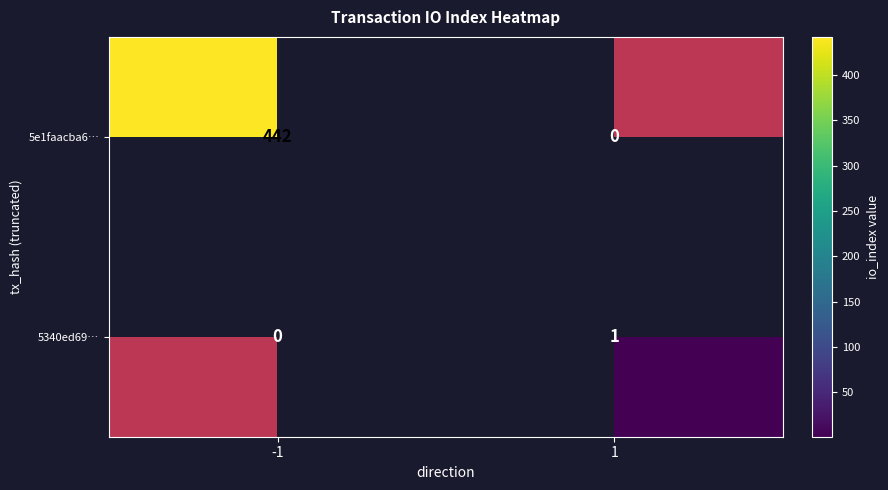

What is the difference between the highest and lowest values at -1?

442